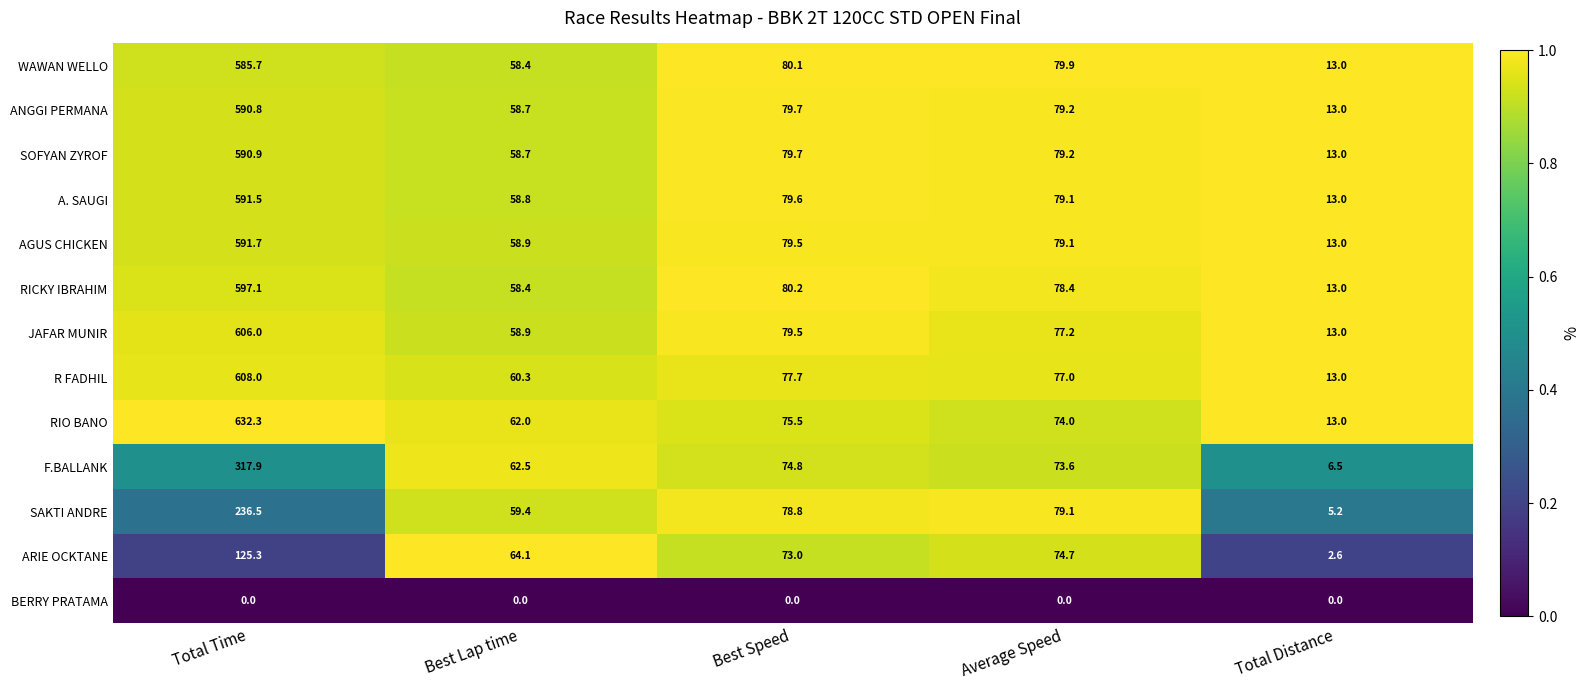

How many categories are shown in the chart?

5